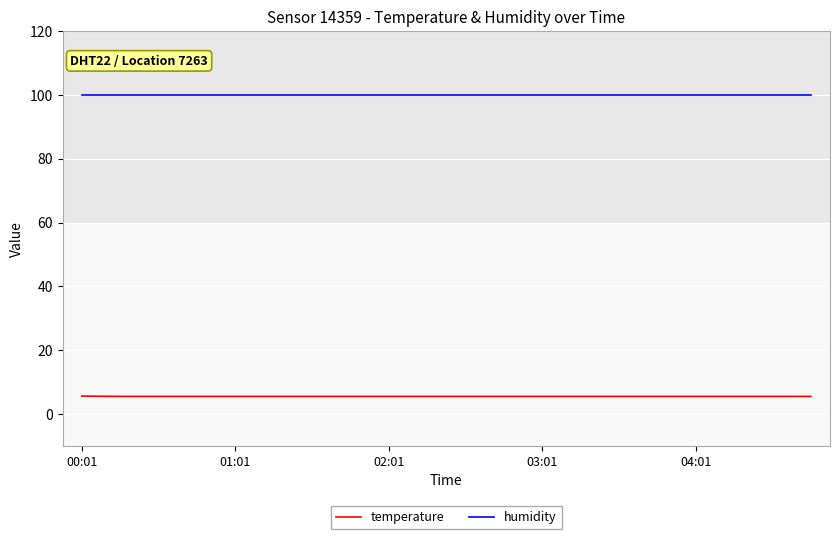

True or false: humidity and temperature intersect in this chart.

False